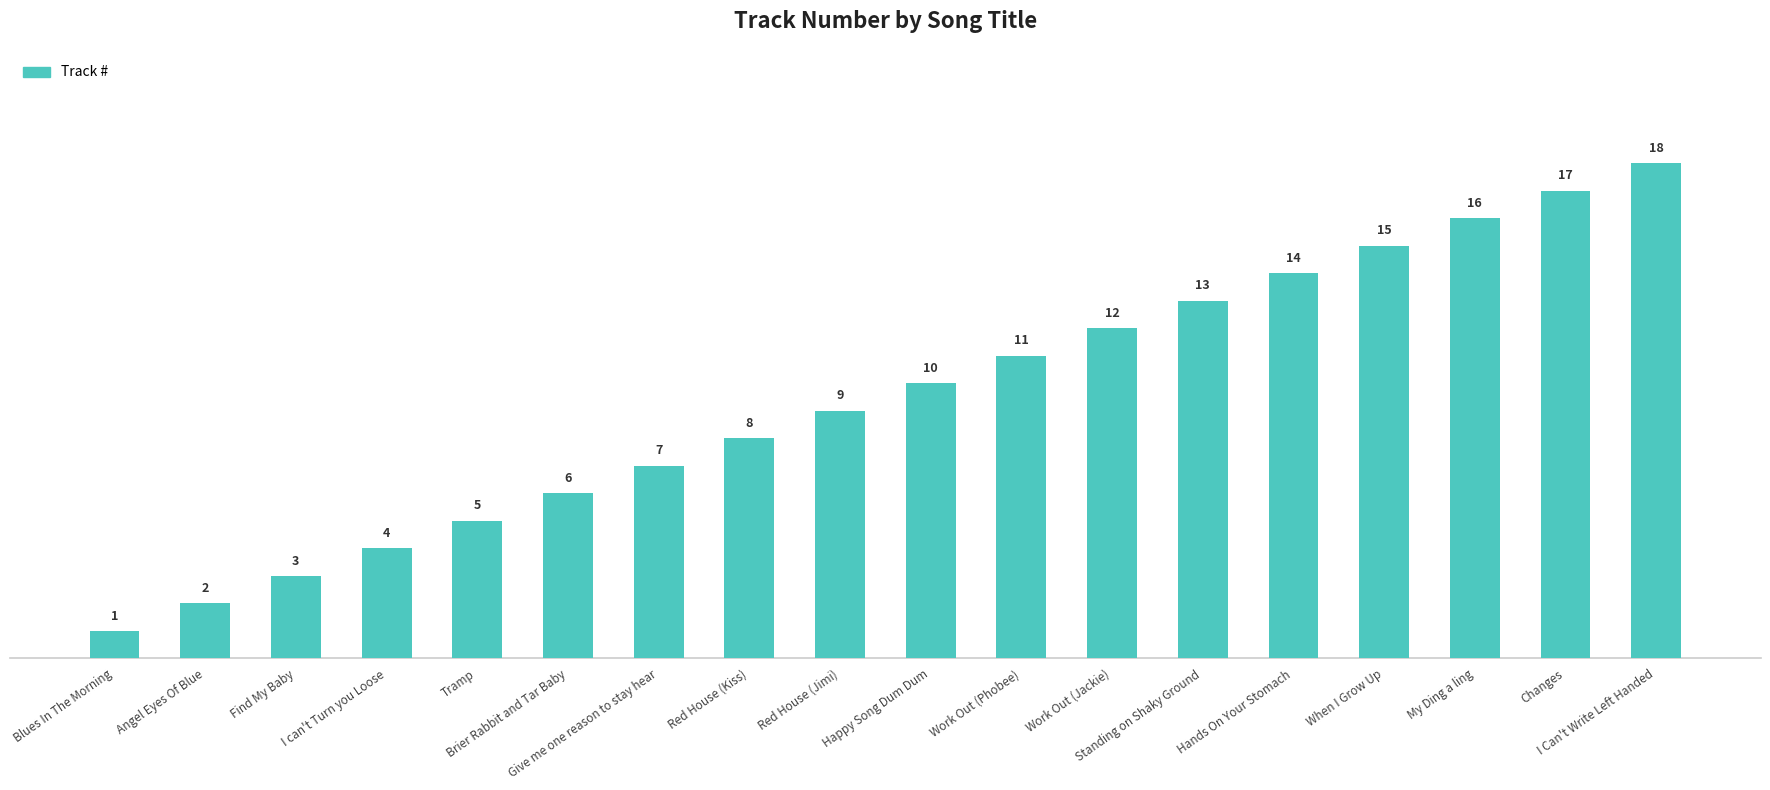

Rank the categories by value from lowest to highest.

Blues In The Morning, Angel Eyes Of Blue, Find My Baby, I can't Turn you Loose, Tramp, Brier Rabbit and Tar Baby, Give me one reason to stay hear, Red House (Kiss), Red House (Jimi), Happy Song Dum Dum, Work Out (Phobee), Work Out (Jackie), Standing on Shaky Ground, Hands On Your Stomach, When I Grow Up, My Ding a ling, Changes, I Can't Write Left Handed